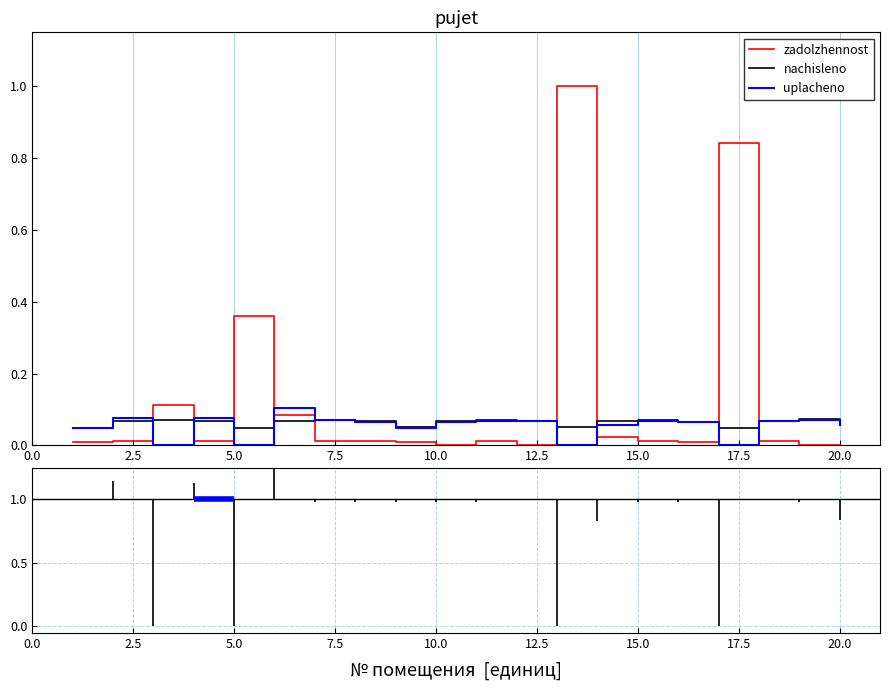

How many times do nachisleno and zadolzhennost cross each other?

8